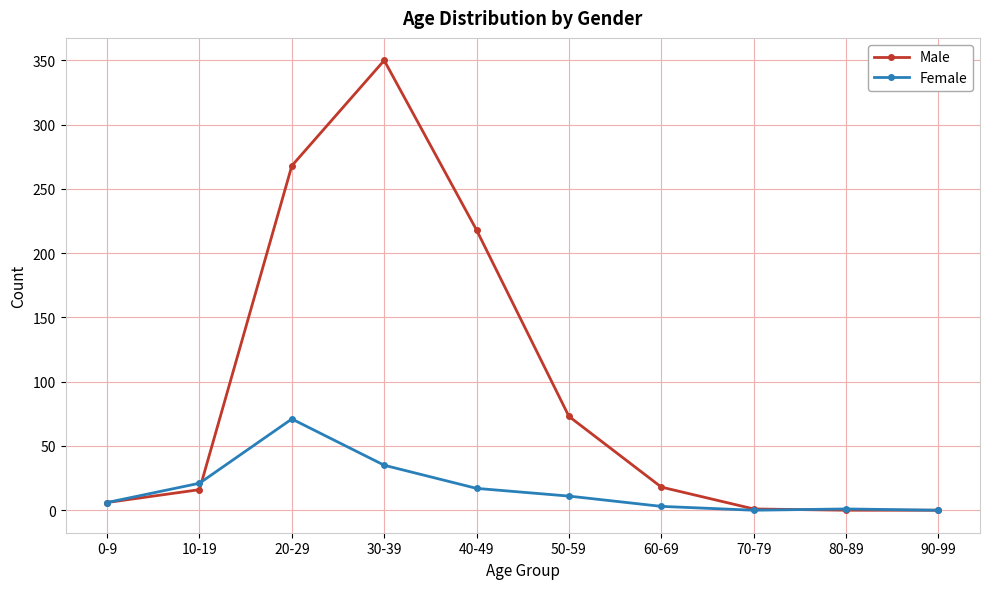

The Female series shows 71 at 20-29. True or false?

True